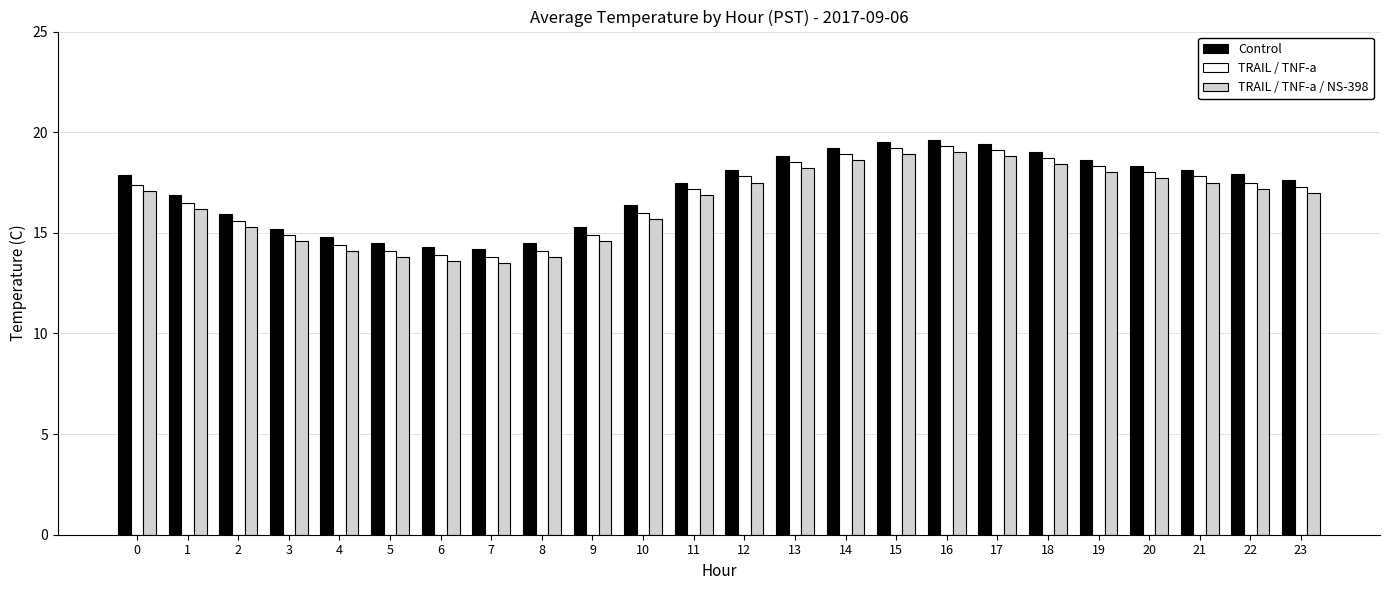

What is the sum of all TRAIL / TNF-a / NS-398 values?

396.0